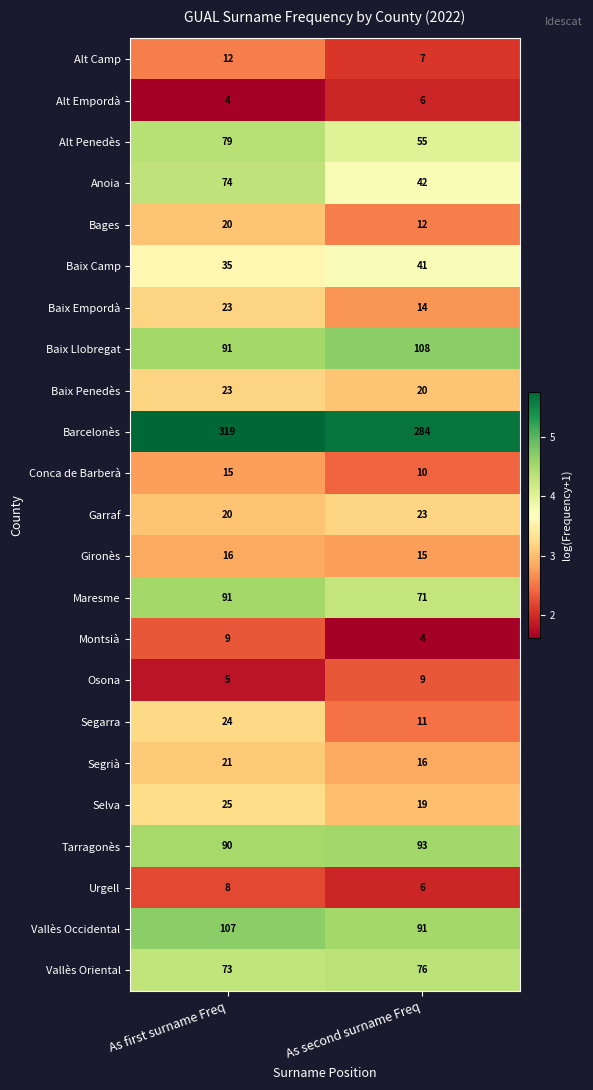

What is the minimum value shown in the chart?

4